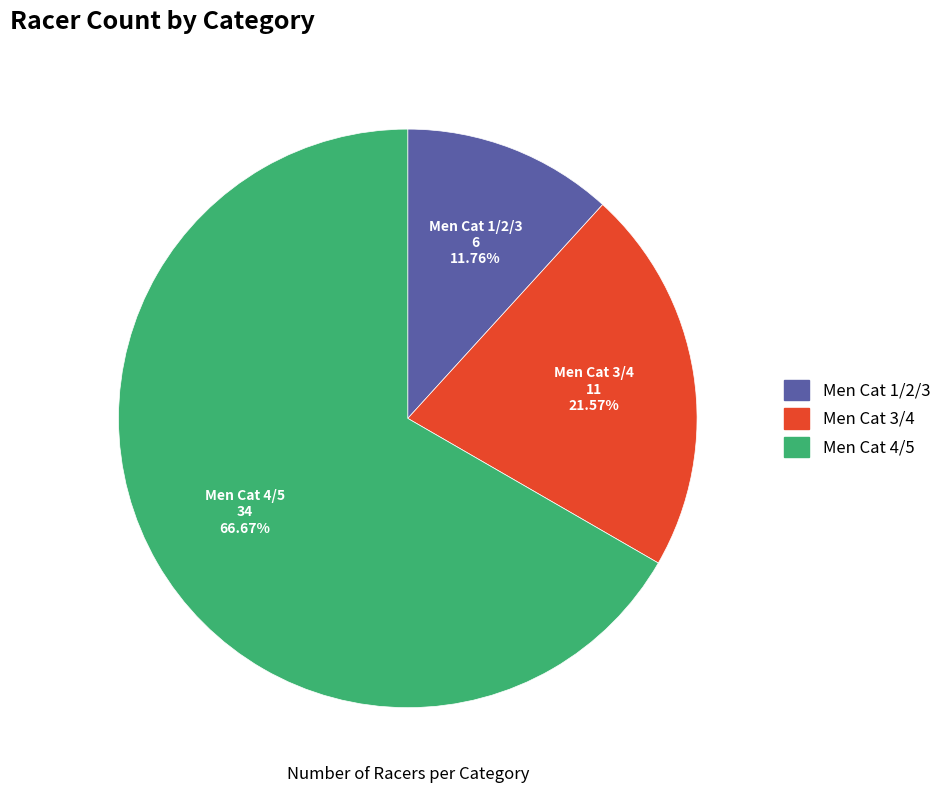

Count the number of slices in the pie.

3